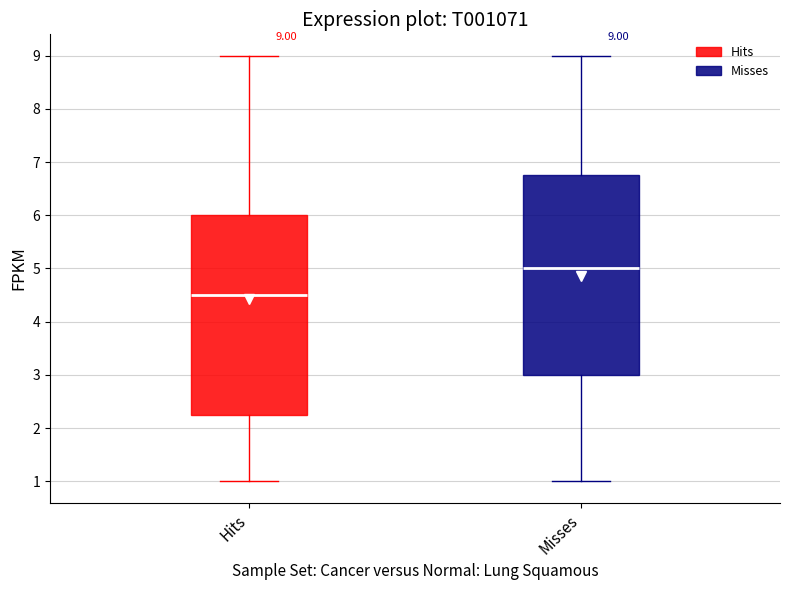

Which box's median line is the lowest?

Hits